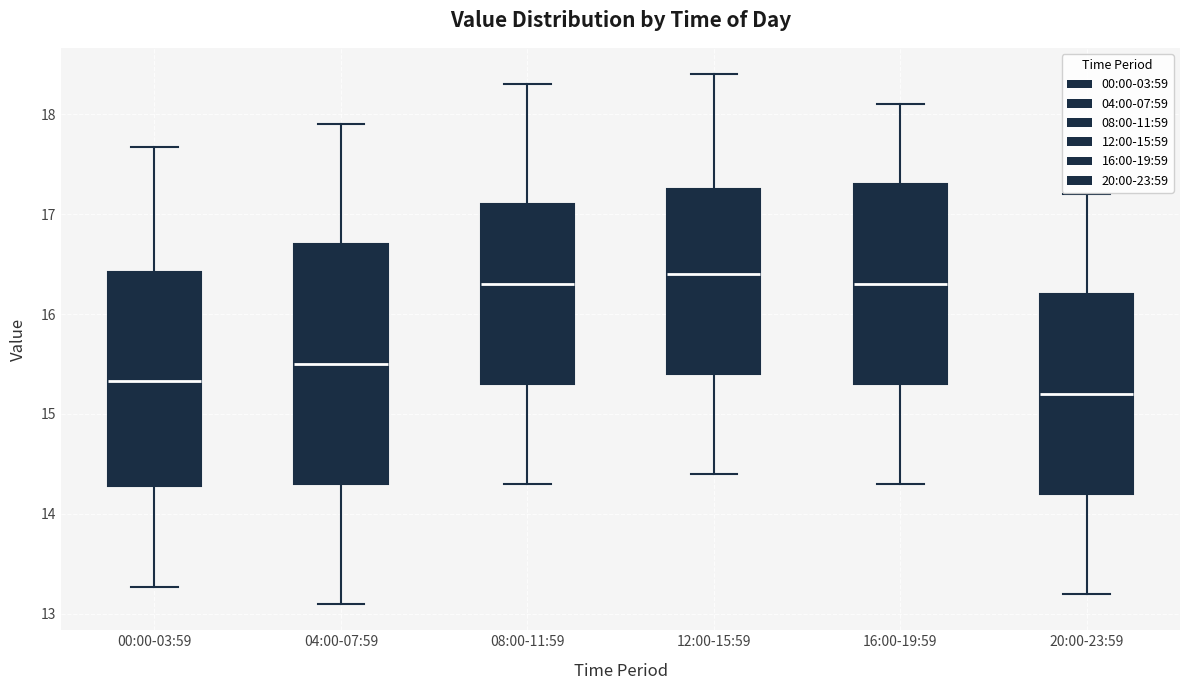

Reading left to right, read every box against the y-axis: the position of its median line, the range the box covers, and the ends of its whiskers. The values are not printed on the chart, so give them approximately, as read against the axis.

00:00-03:59: median 15.3, box 14.3 to 16.4, whiskers 13.3 to 17.7
04:00-07:59: median 15.5, box 14.3 to 16.7, whiskers 13.1 to 17.9
08:00-11:59: median 16.3, box 15.3 to 17.1, whiskers 14.3 to 18.3
12:00-15:59: median 16.4, box 15.4 to 17.3, whiskers 14.4 to 18.4
16:00-19:59: median 16.3, box 15.3 to 17.3, whiskers 14.3 to 18.1
20:00-23:59: median 15.2, box 14.2 to 16.2, whiskers 13.2 to 17.2